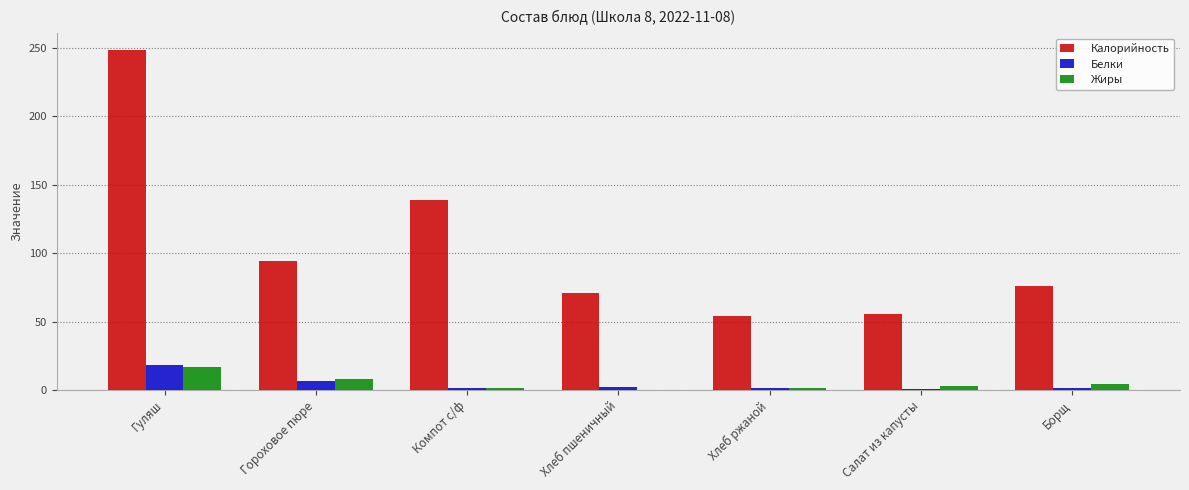

Which series has the largest total across all categories?

Калорийность